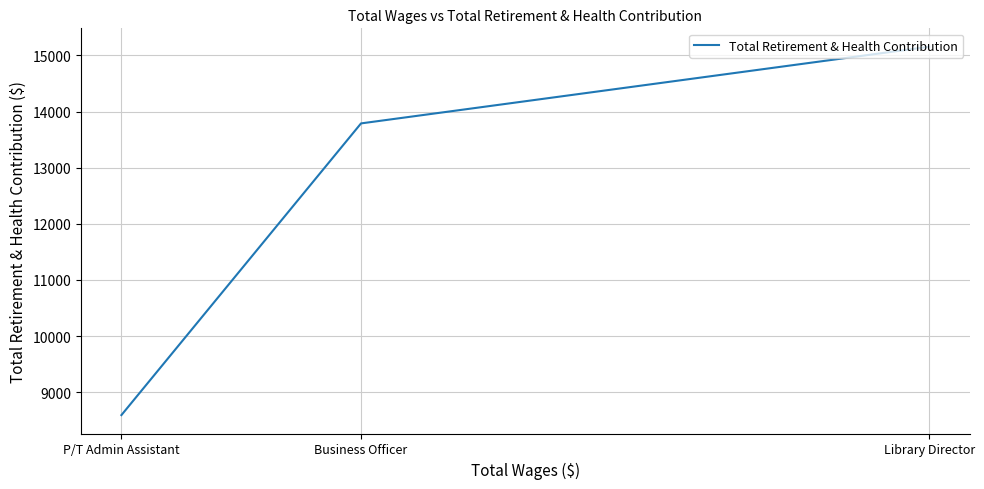

Is it true that the value at P/T Admin Assistant is 8591?

True